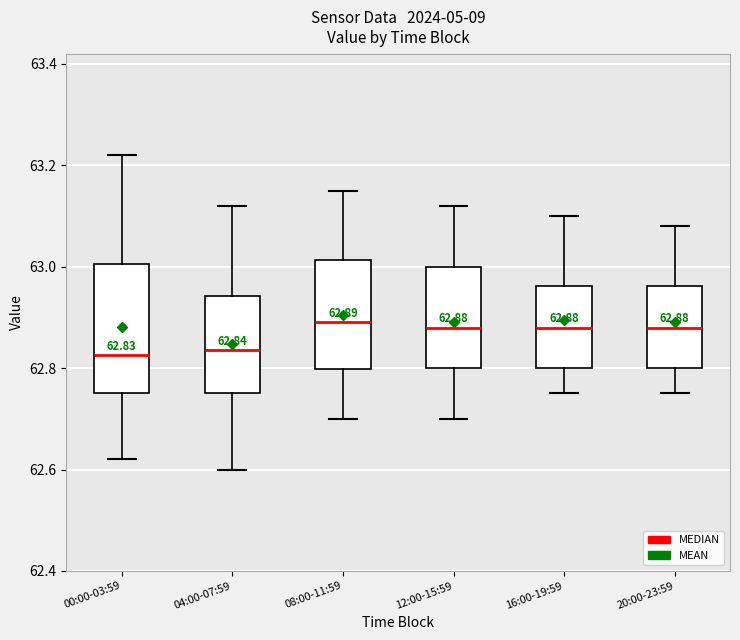

Which box is the tallest, from its lower edge to its upper edge?

00:00-03:59